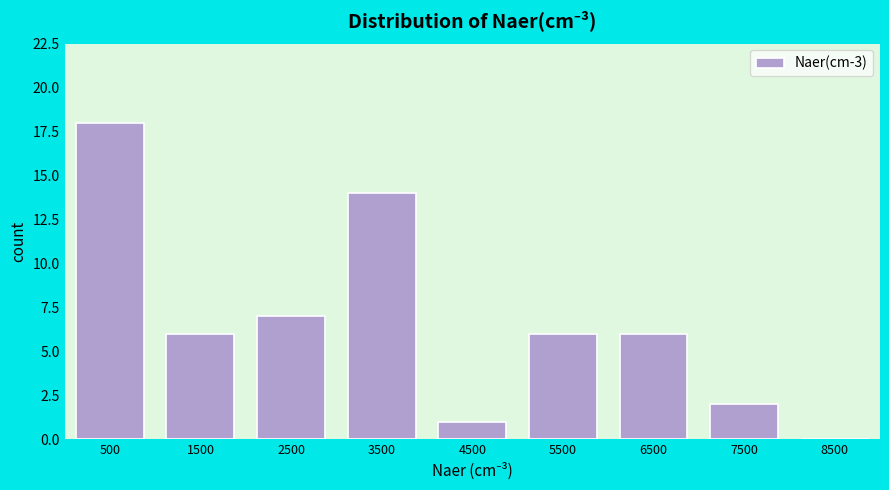

How tall is the bar that spans 3000 to 4000 on the x-axis? The values are not printed on the chart, so give them approximately, as read against the axis.

14